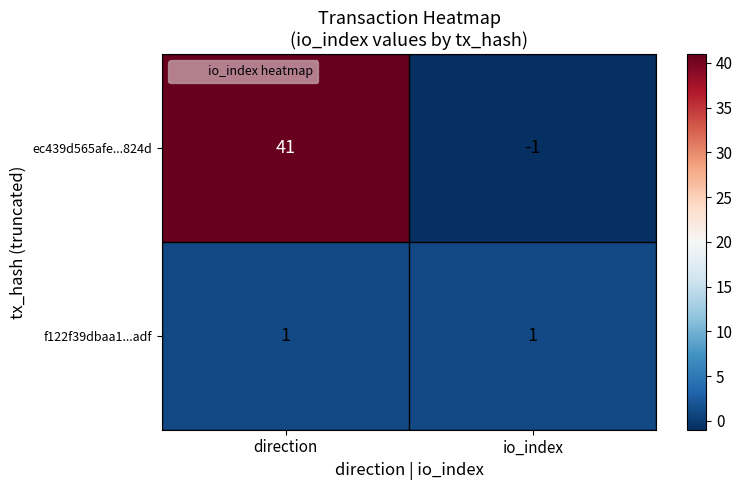

Which series has the largest total across all categories?

ec439d565afe...824d